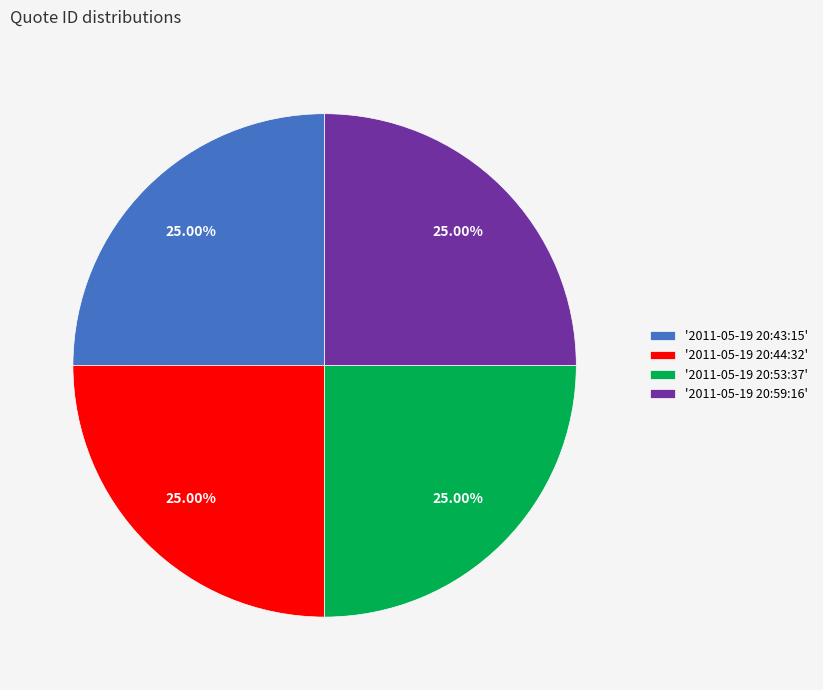

To the nearest percent, what is the average slice percentage?

25%